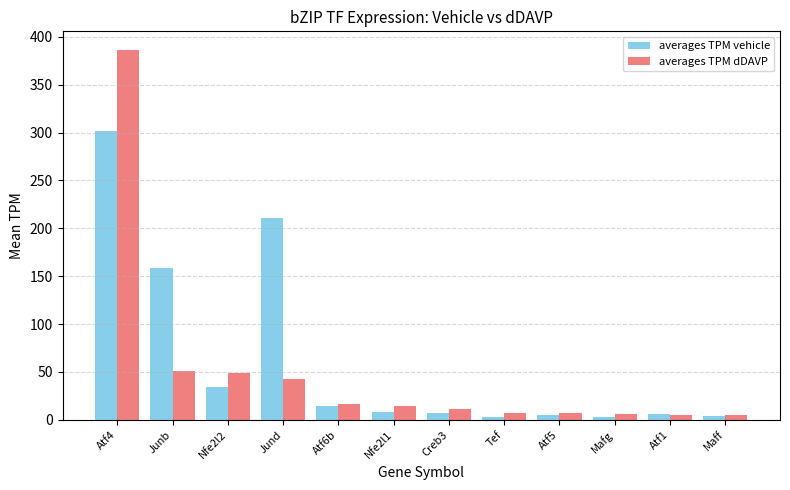

At Junb, list the series in order from smallest to largest.

averages TPM dDAVP, averages TPM vehicle